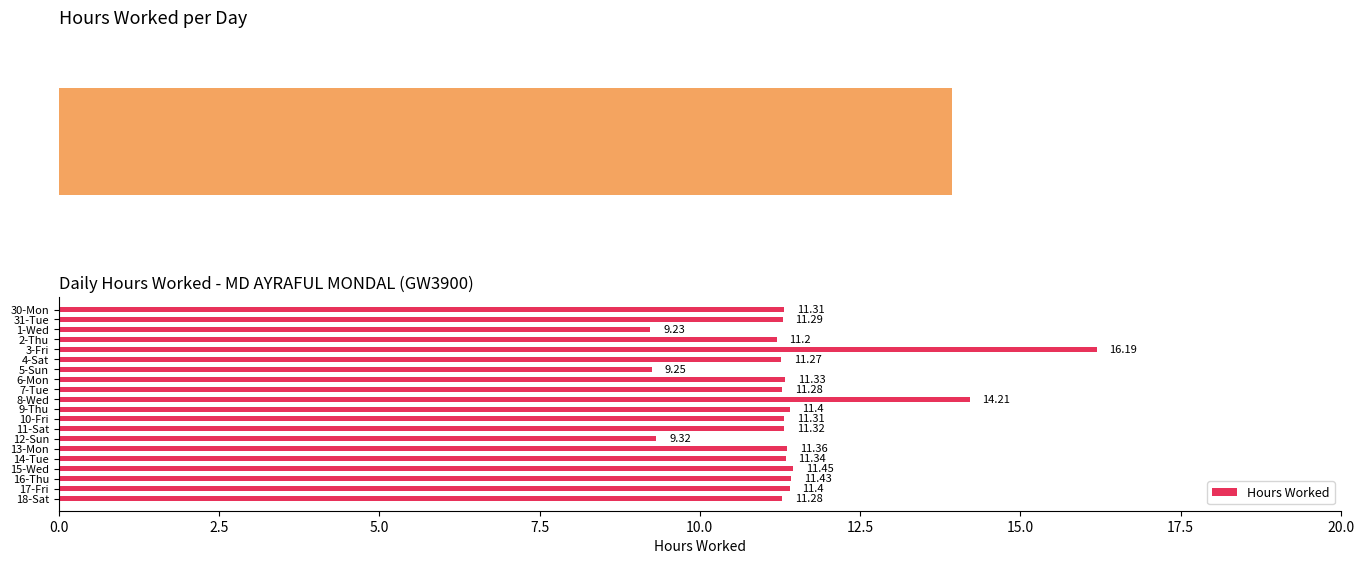

How many data points are less than 11?

3